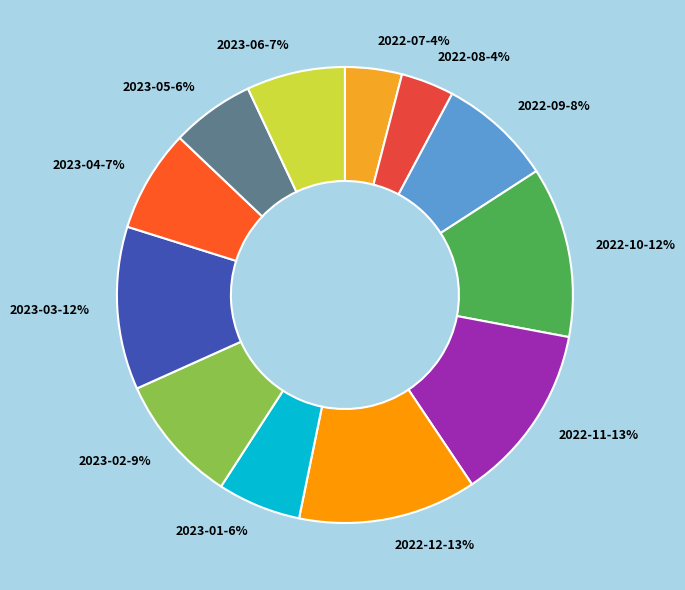

To the nearest percent, what is the average slice percentage?

8%